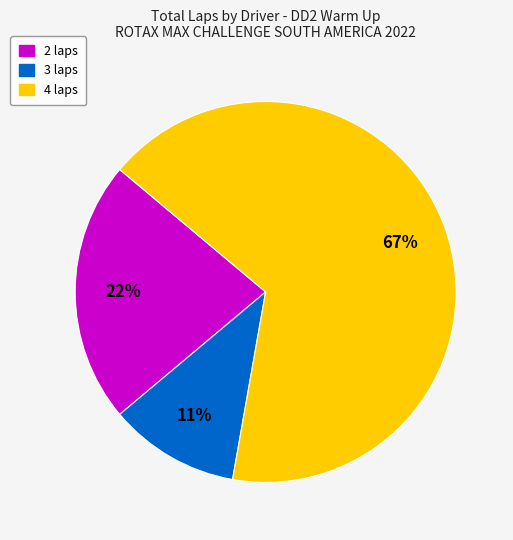

Rank the categories by value from lowest to highest.

3 laps, 2 laps, 4 laps